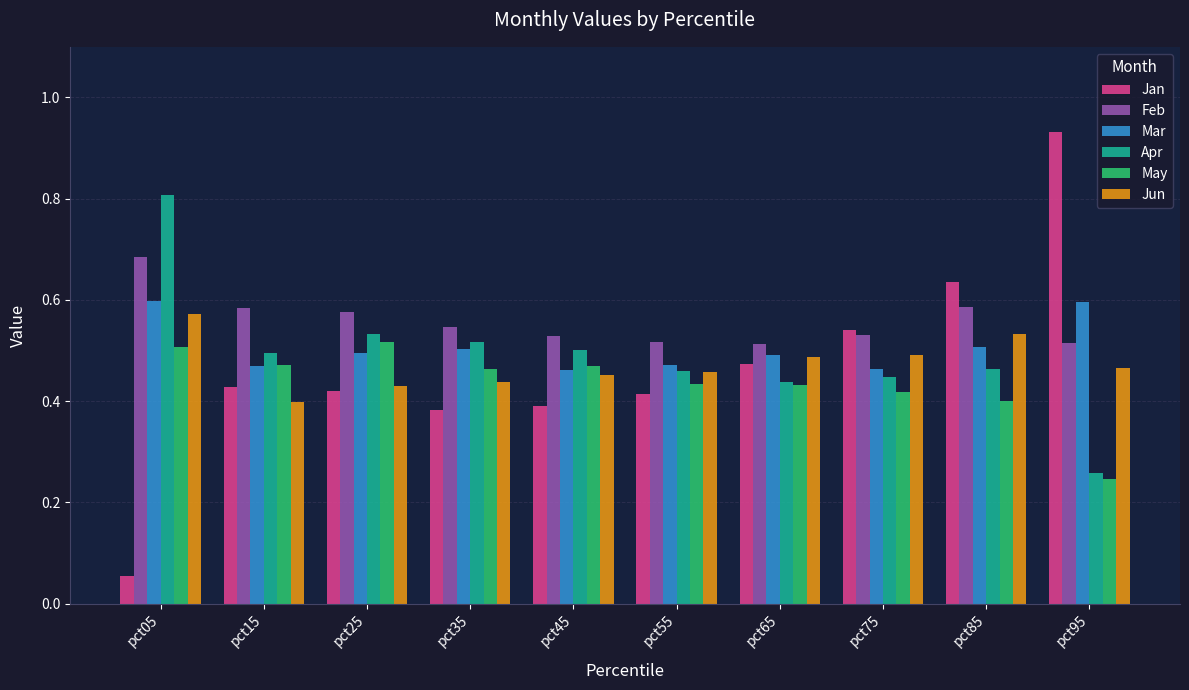

Which series changed the most between pct25 and pct85?

Jan